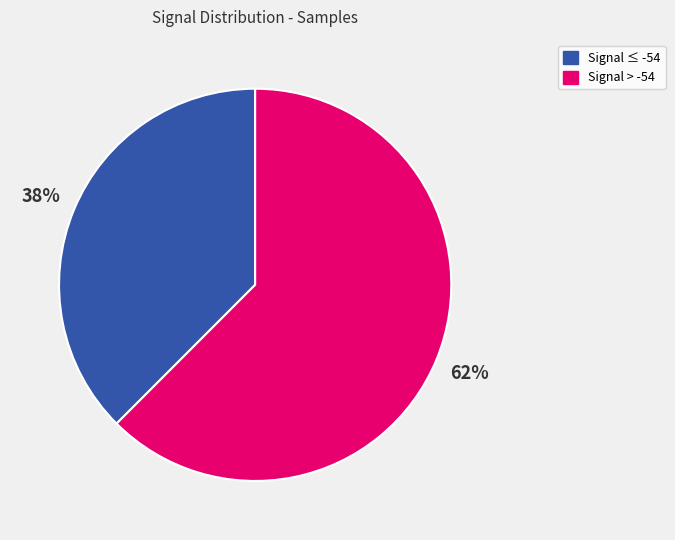

To the nearest percent, what is the average slice percentage?

50%